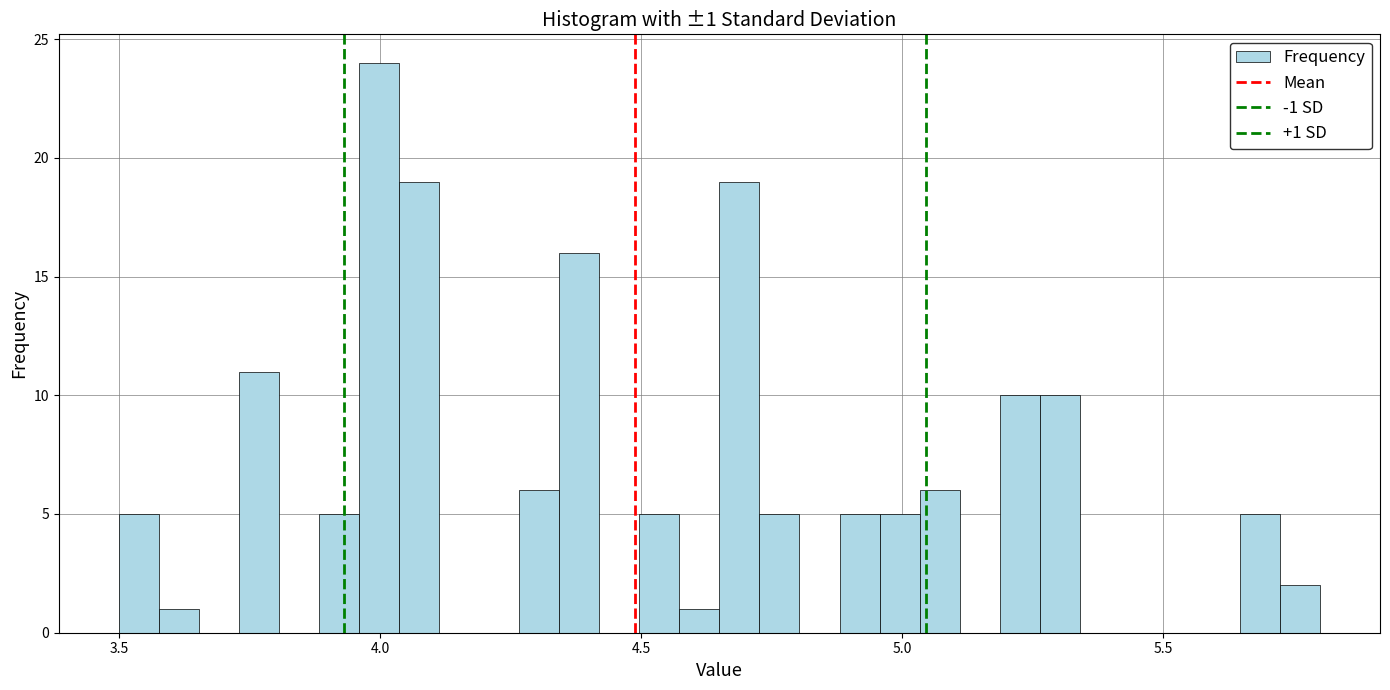

Around what value on the x-axis is the tallest bar? Give the approximate position of its centre, as read against the axis.

4.00